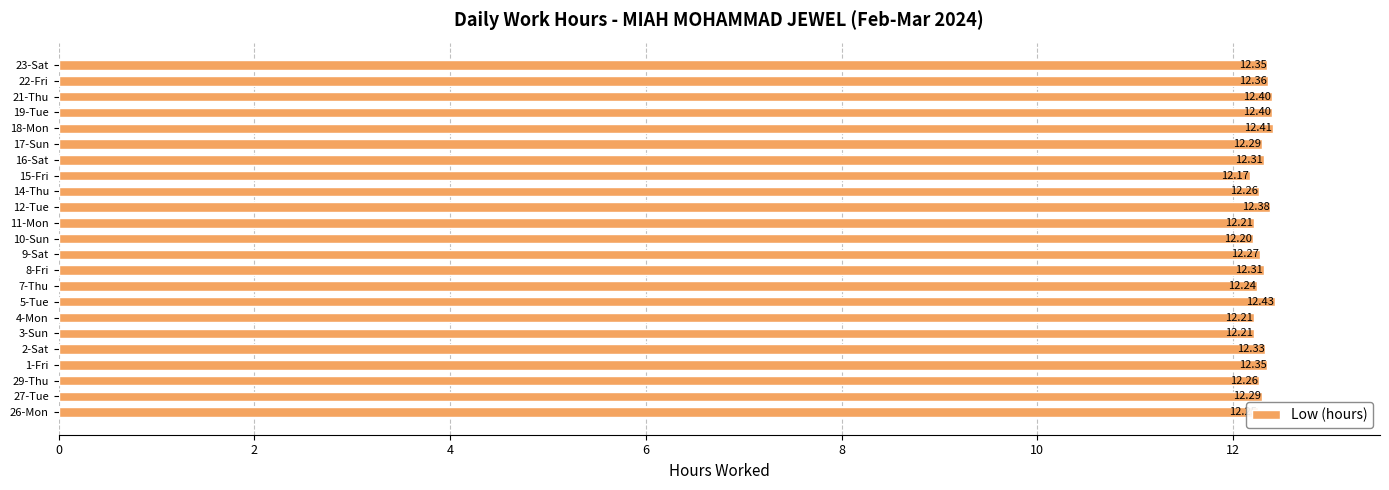

What is the sum of all values?

282.9